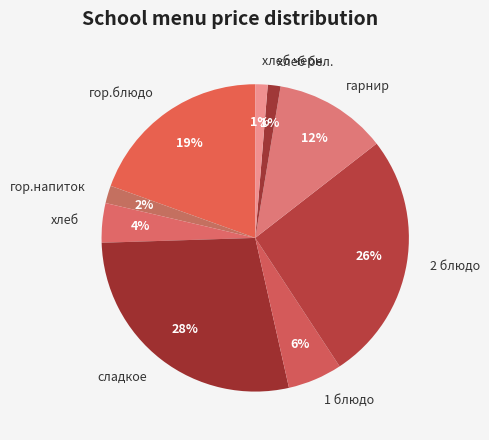

Between 2 блюдо and хлеб бел., which is larger?

2 блюдо